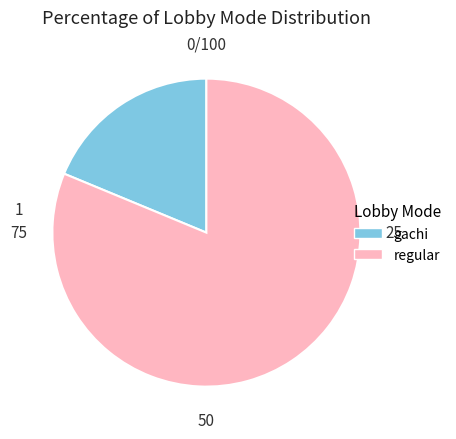

Combined, do regular and gachi account for over 50%?

Yes